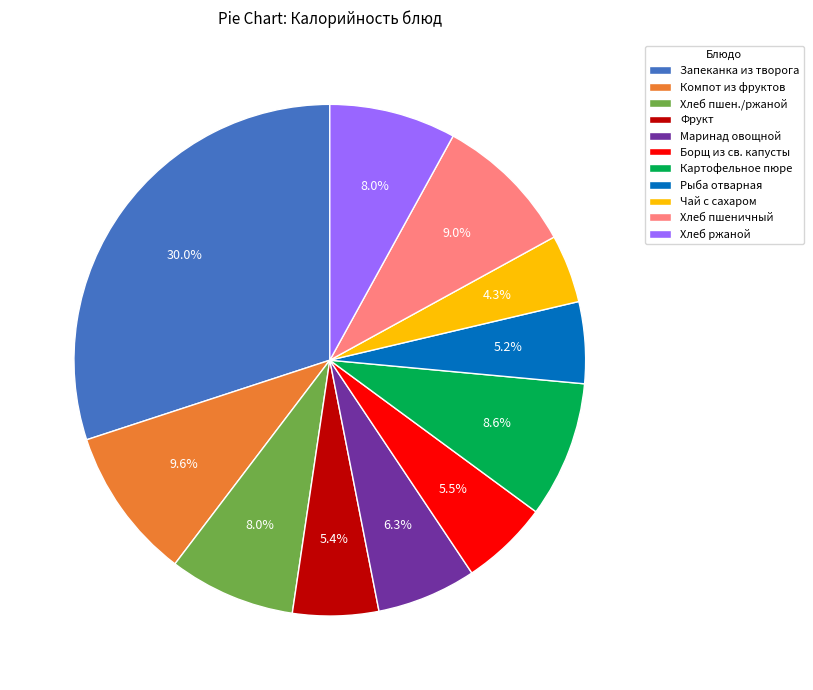

Which category has the smallest portion of the pie?

Чай с сахаром